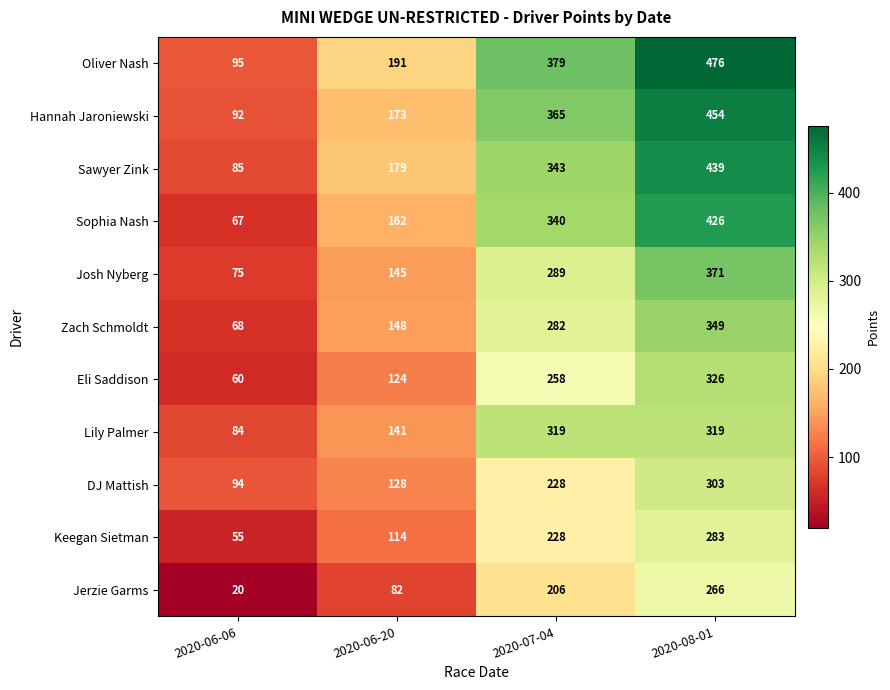

What is the sum of the Jerzie Garms values at 2020-06-20 and 2020-06-06?

102